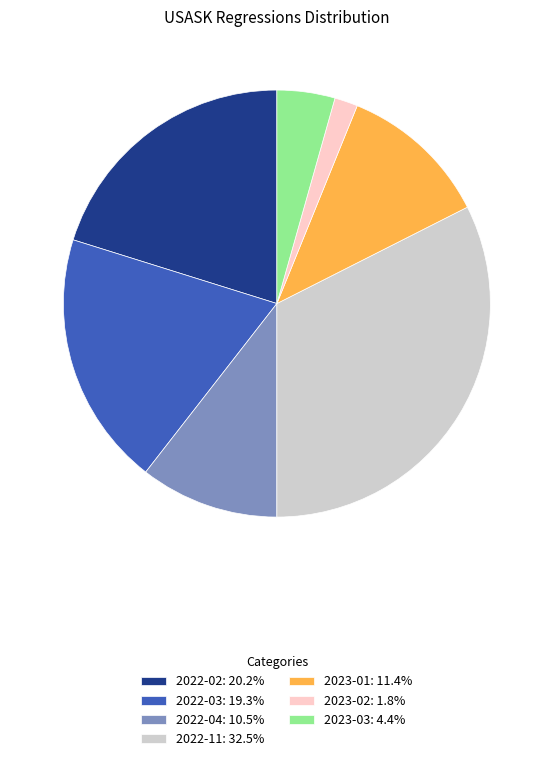

Which category has the smallest portion of the pie?

2023-02